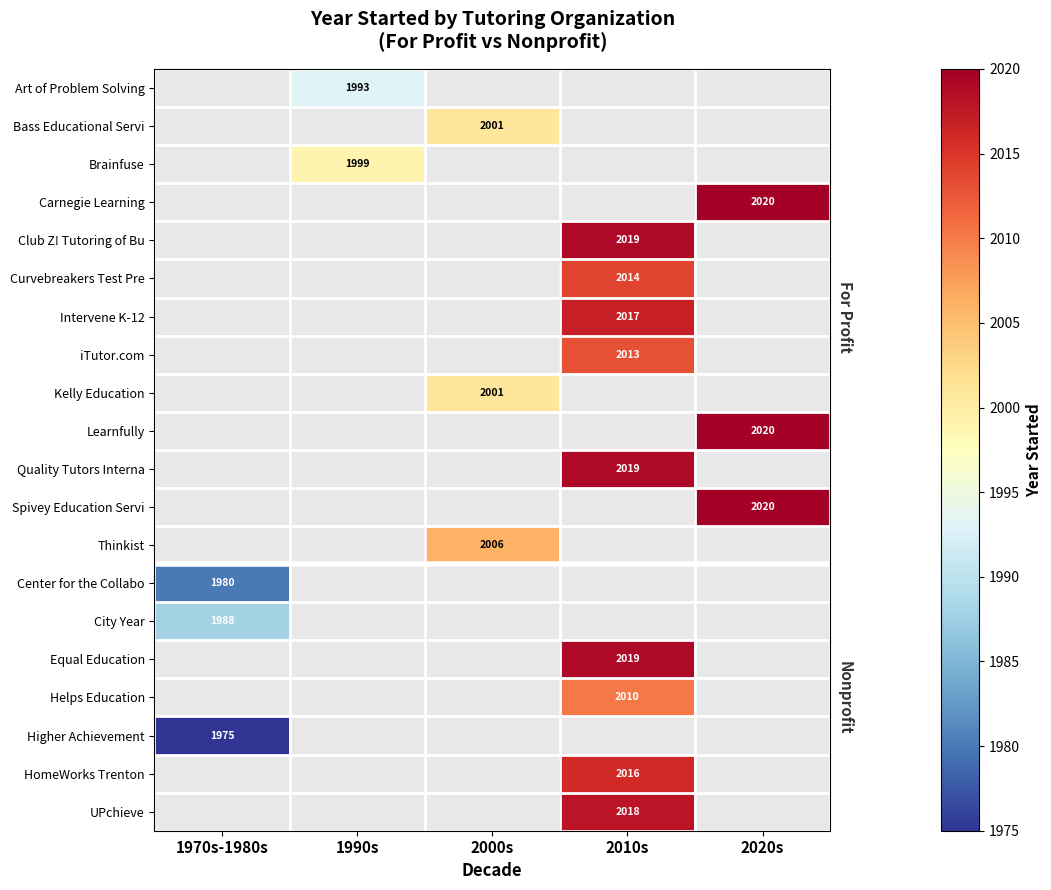

The value of iTutor.com at 2010s is 2013. True or false?

True